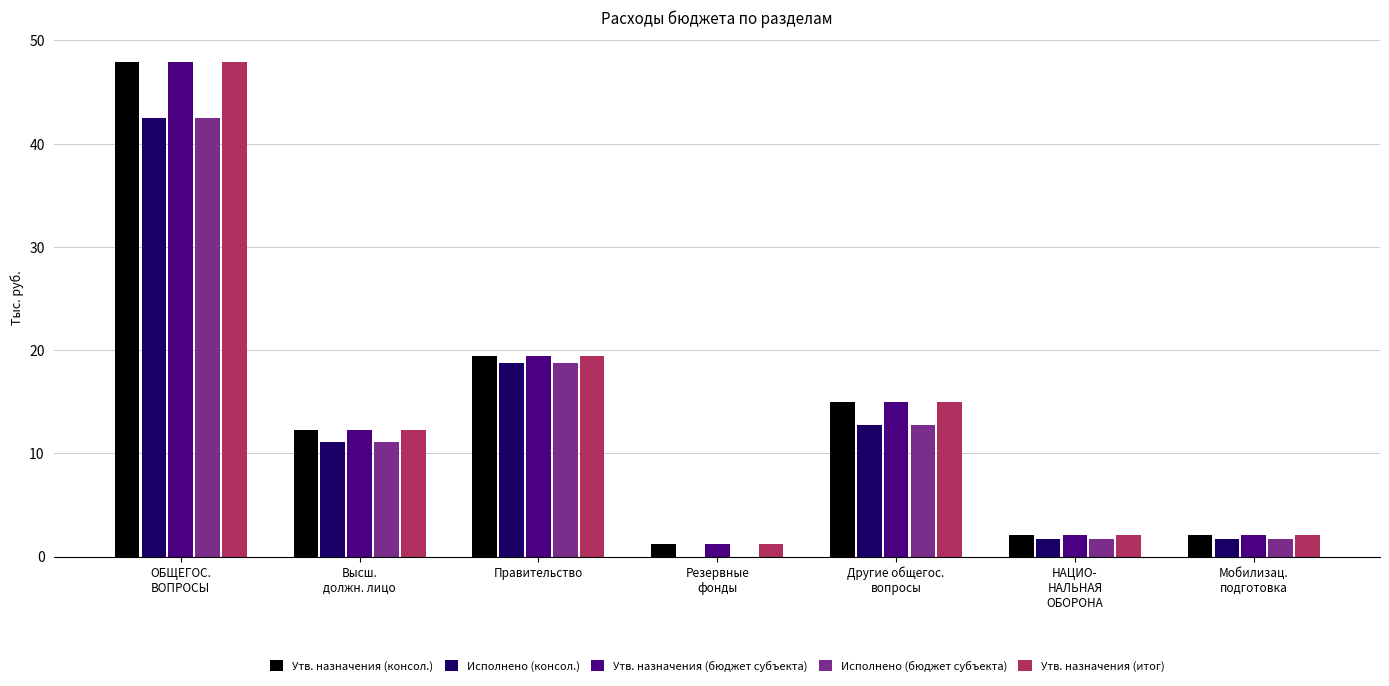

What are all the series names shown in the legend?

Утв. назначения (консол.), Исполнено (консол.), Утв. назначения (бюджет субъекта), Исполнено (бюджет субъекта), Утв. назначения (итог)